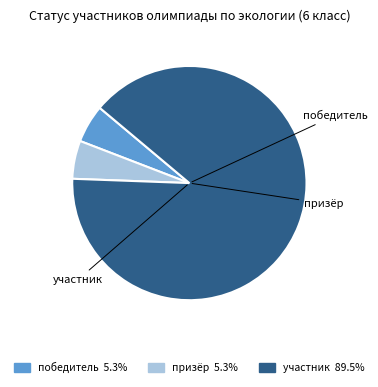

Which category has the biggest portion of the pie?

участник